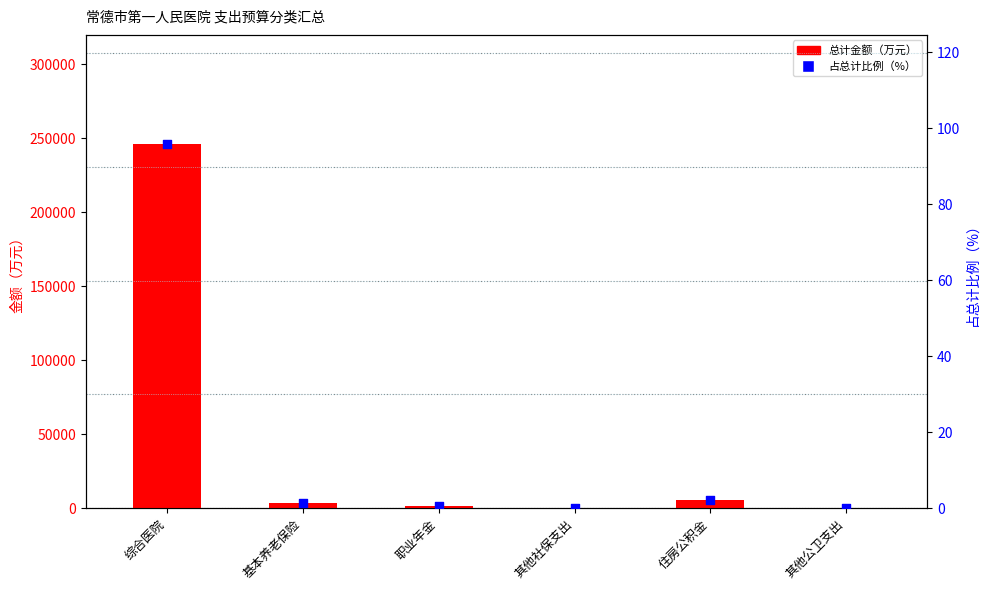

Which series contains the lowest Y value?

占总计比例